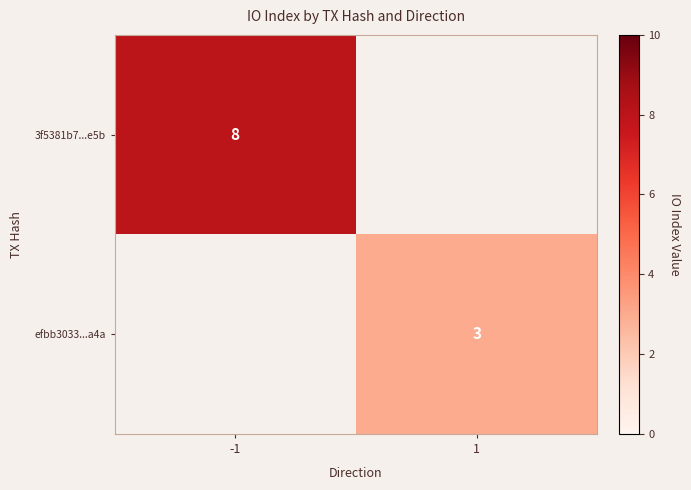

Is the value of 3f5381b7...e5b at -1 greater than the value of efbb3033...a4a at 1?

Yes